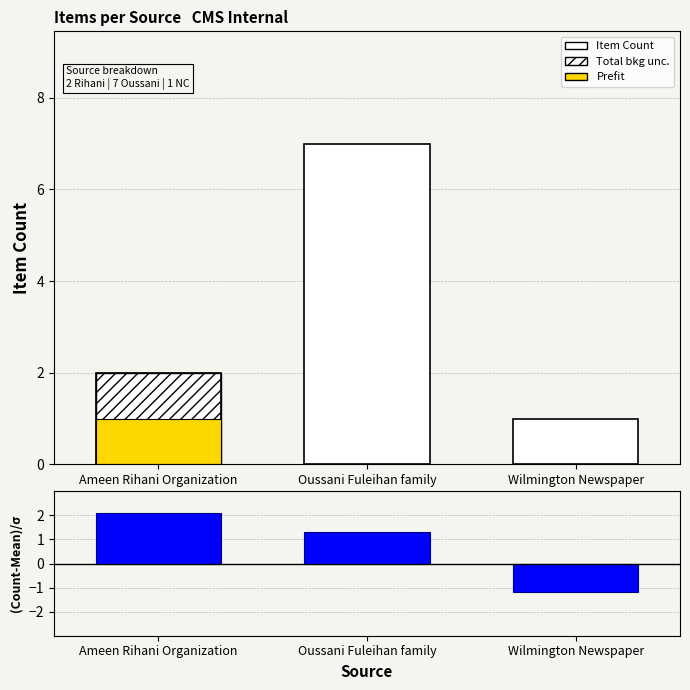

Rank the series by their maximum value, from lowest to highest.

(Count-Mean)/σ, Item Count